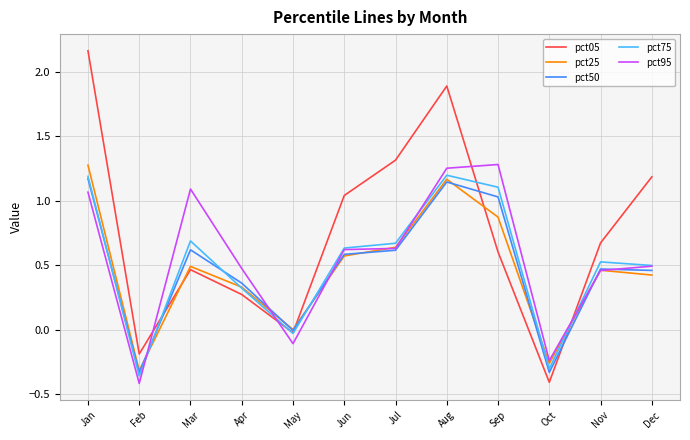

In pct75, how many points are lower than both neighbors (excluding endpoints)?

3